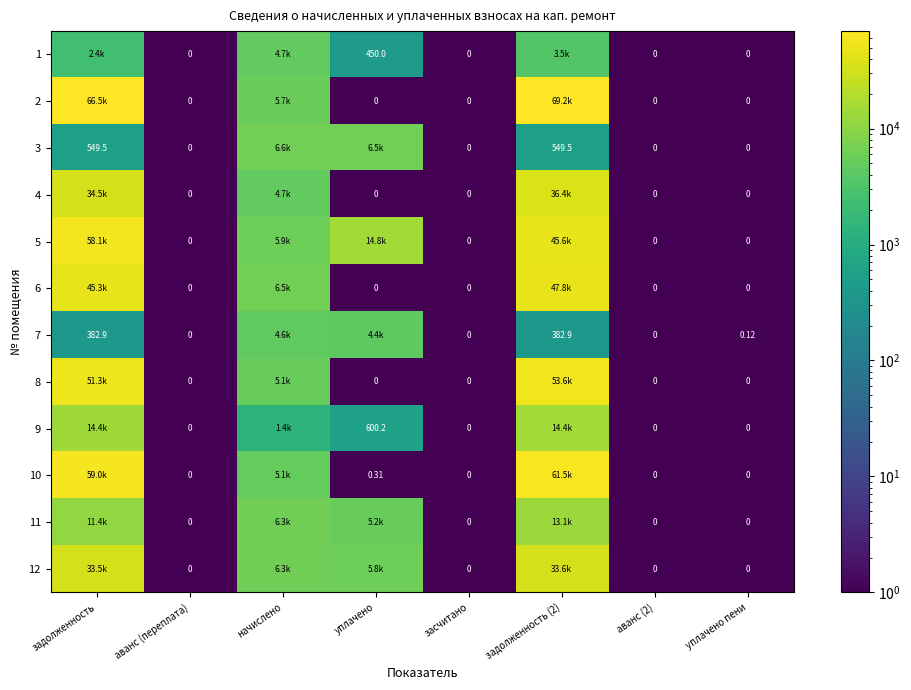

List the labels in order of 6 value, smallest first.

аванс (переплата), уплачено, засчитано, аванс (2), уплачено пени, начислено, задолженность, задолженность (2)